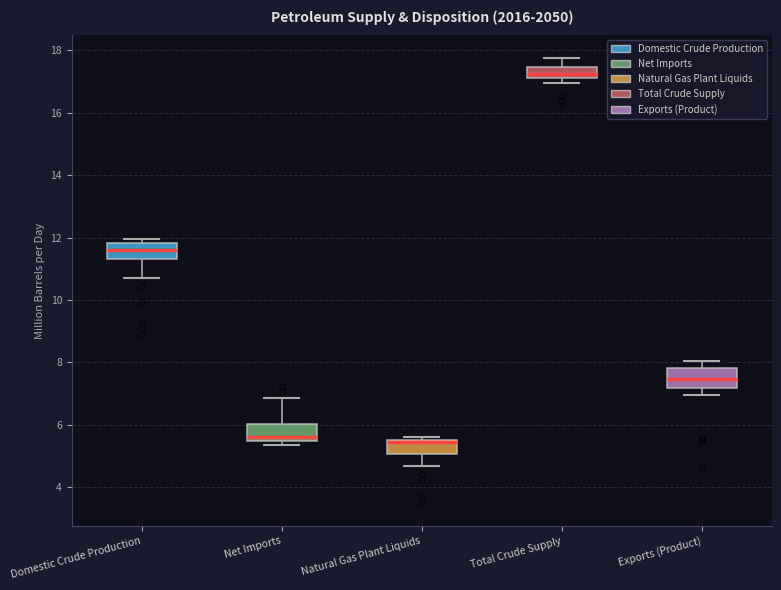

Reading left to right, read every box against the y-axis: the position of its median line, the range the box covers, and the ends of its whiskers. The values are not printed on the chart, so give them approximately, as read against the axis.

Domestic Crude Production: median 11.6, box 11.4 to 11.8, whiskers 10.8 to 12.0
Net Imports: median 5.6, box 5.4 to 6.0, whiskers 5.4 (just below the box's lower edge) to 6.8
Natural Gas Plant Liquids: median 5.4 (drawn on the box's upper edge), box 5.0 to 5.6, whiskers 4.6 to 5.6 (just above the box's upper edge)
Total Crude Supply: median 17.2 (inside the box), box 17.2 to 17.4, whiskers 17.0 to 17.8
Exports (Product): median 7.4, box 7.2 to 7.8, whiskers 7.0 to 8.0